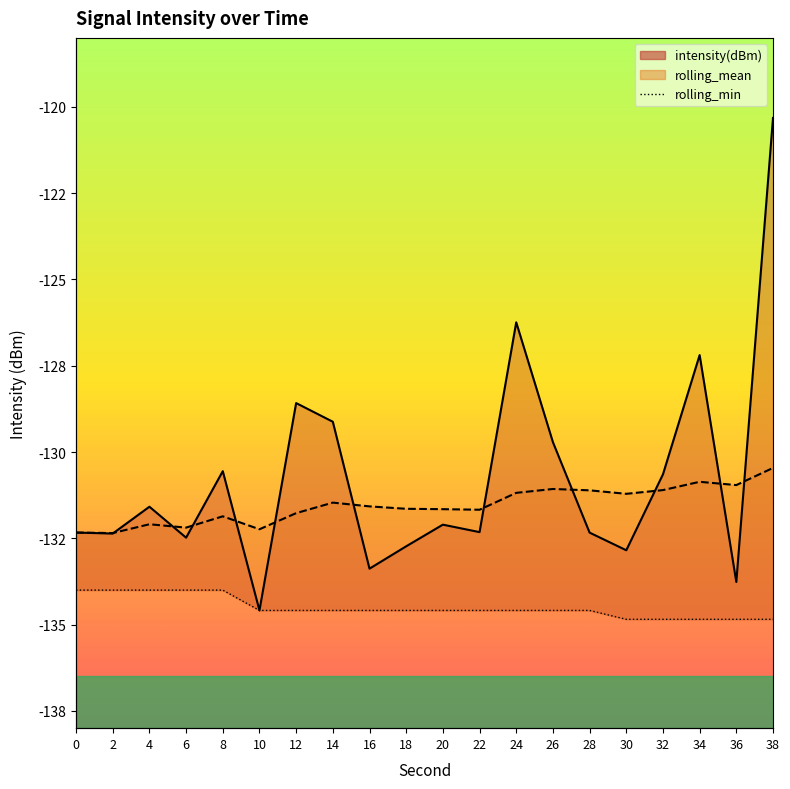

What is the difference between the maximum and minimum values in the intensity(dBm) series?

14.3